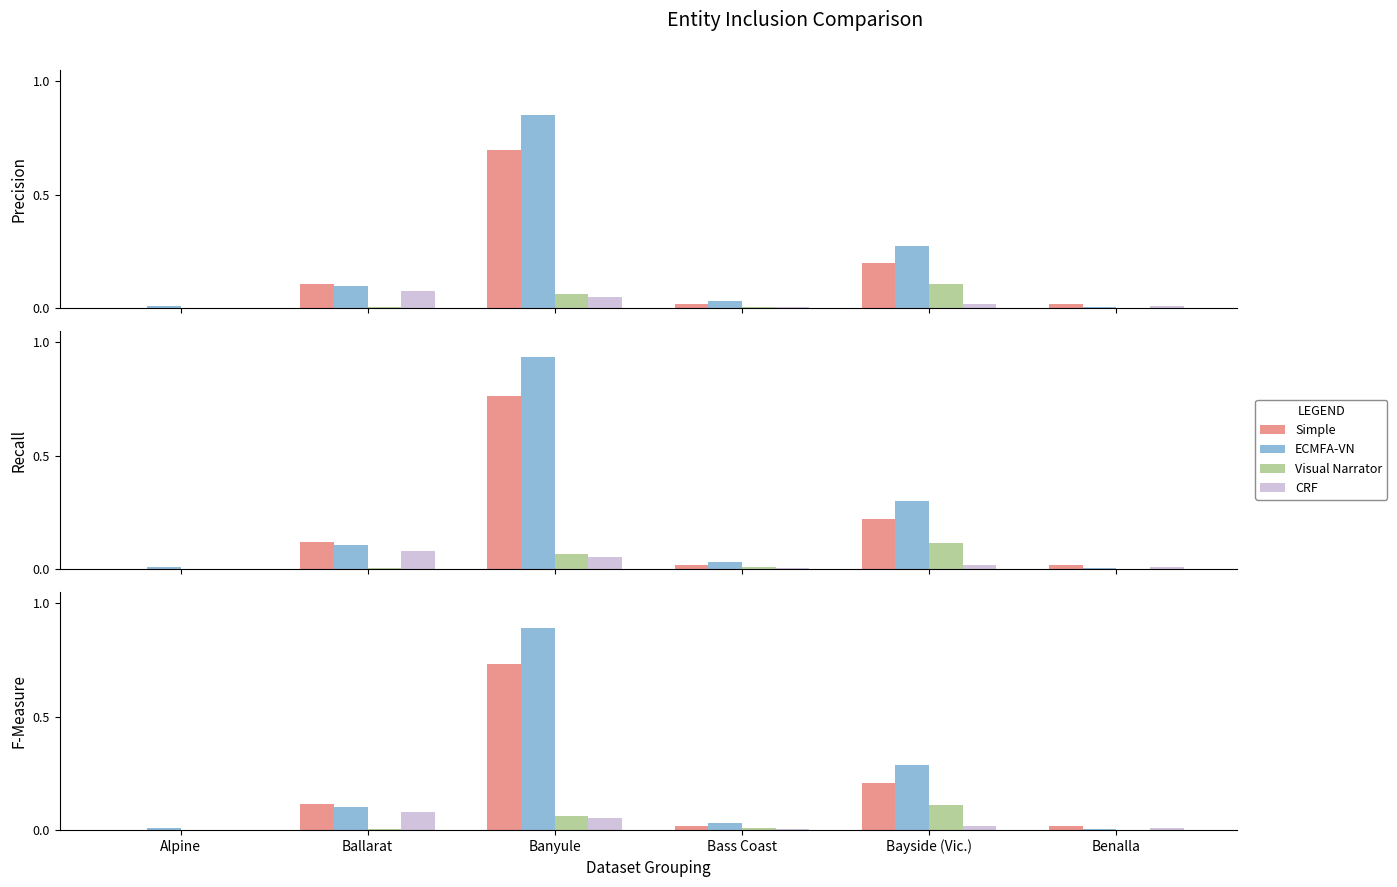

At which label is ECMFA-VN closest to 0?

Benalla